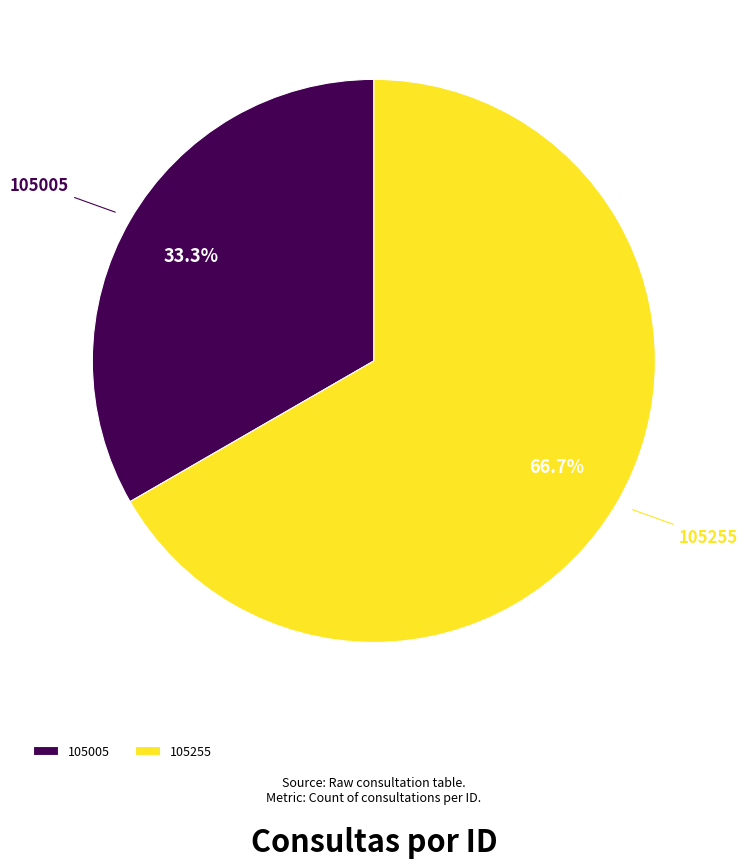

What is the ratio of the value at 105005 to the value at 105255?

0.5